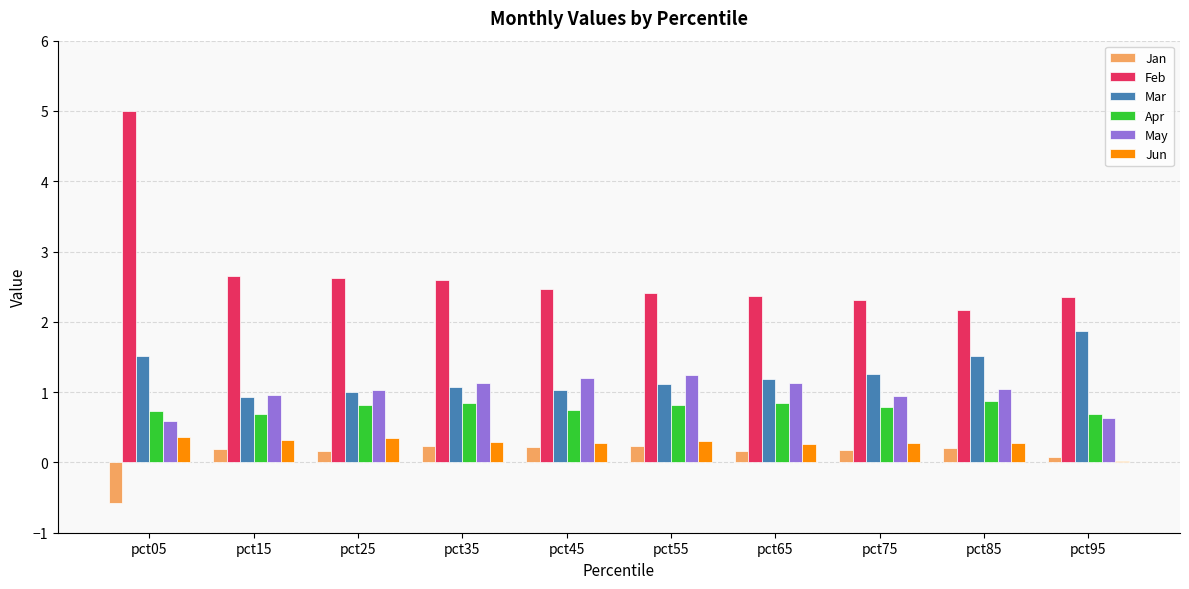

The value of Jun at pct95 is 0.0. True or false?

True